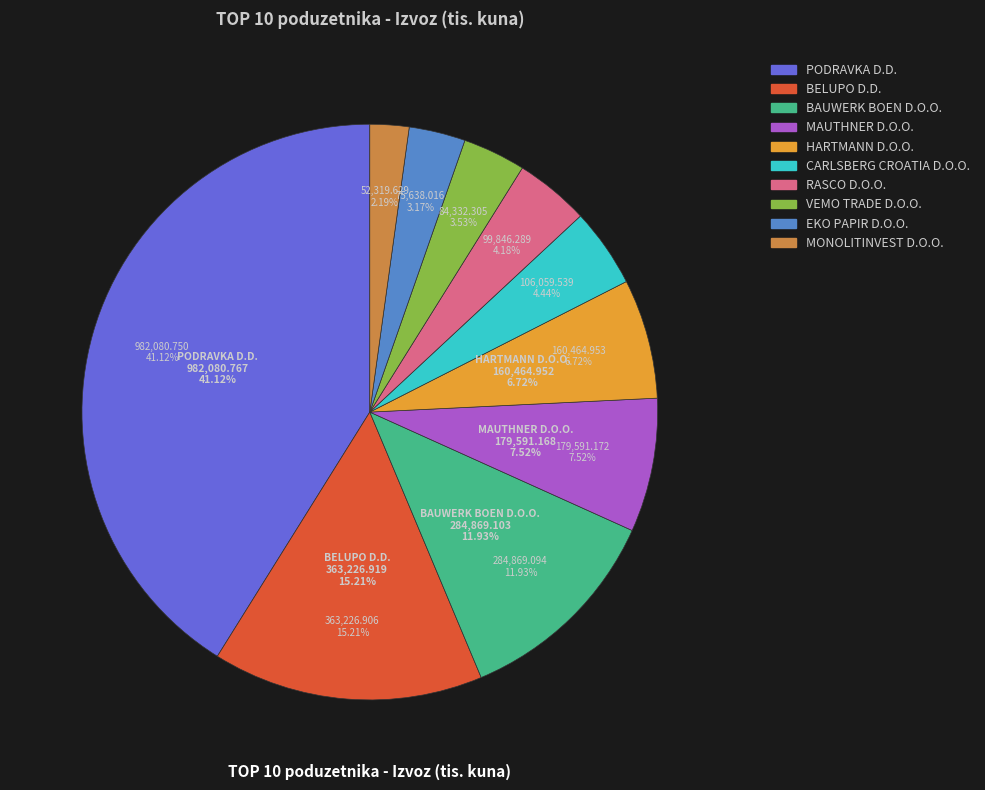

Which slice is the largest?

PODRAVKA D.D.